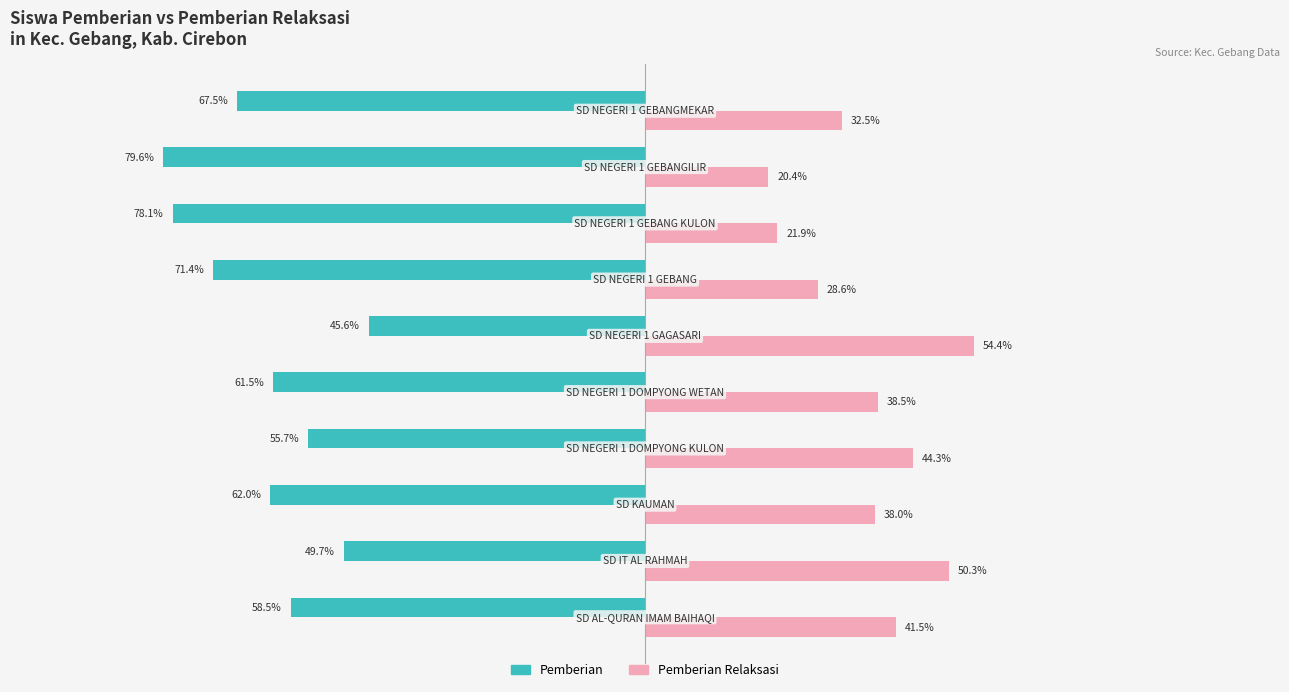

Rank the series by their average value, from highest to lowest.

Pemberian Relaksasi, Pemberian